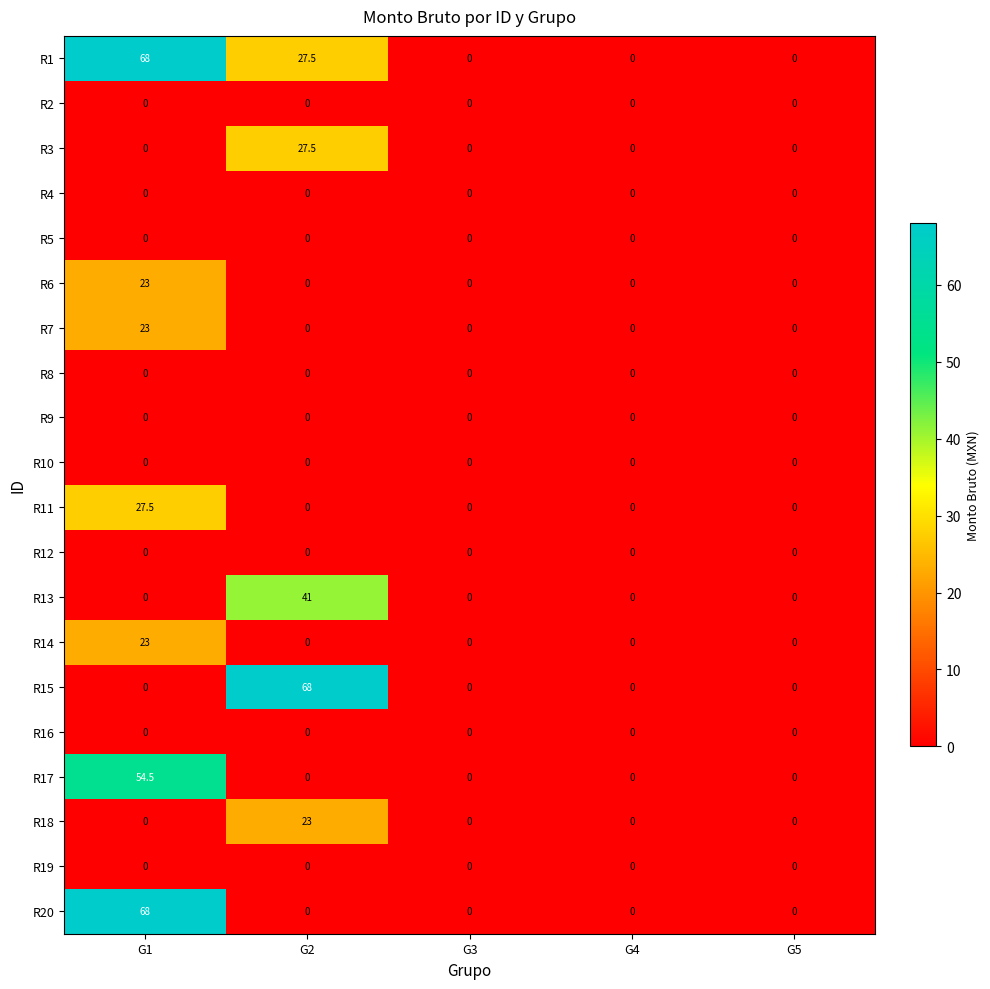

Where is R1 nearest to the value 34?

G2